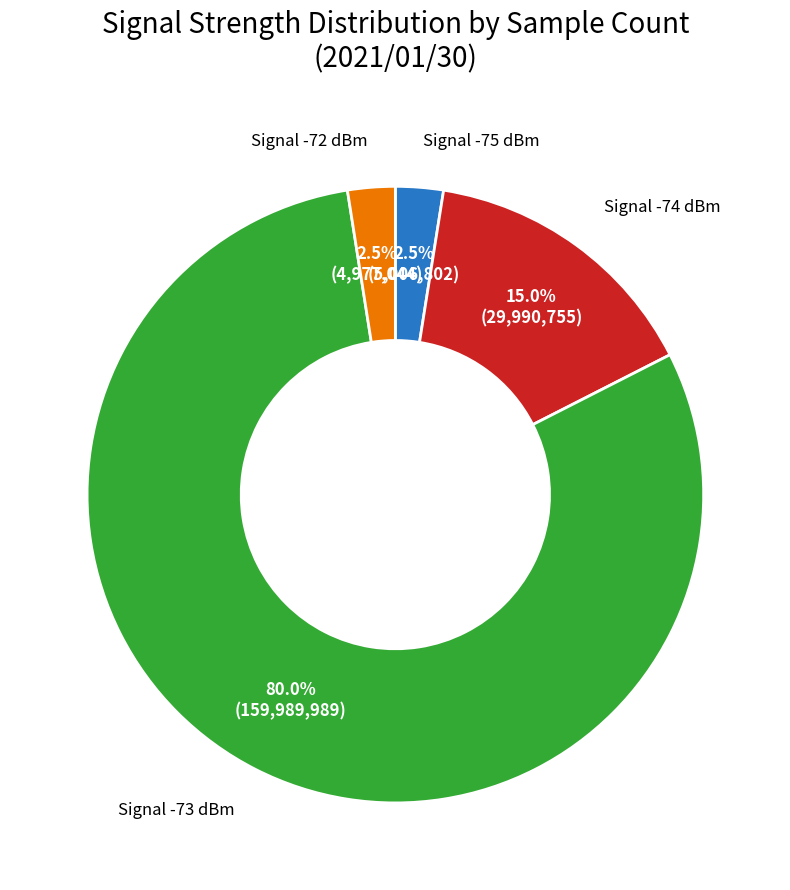

Is there any slice that represents more than half of the pie?

Yes